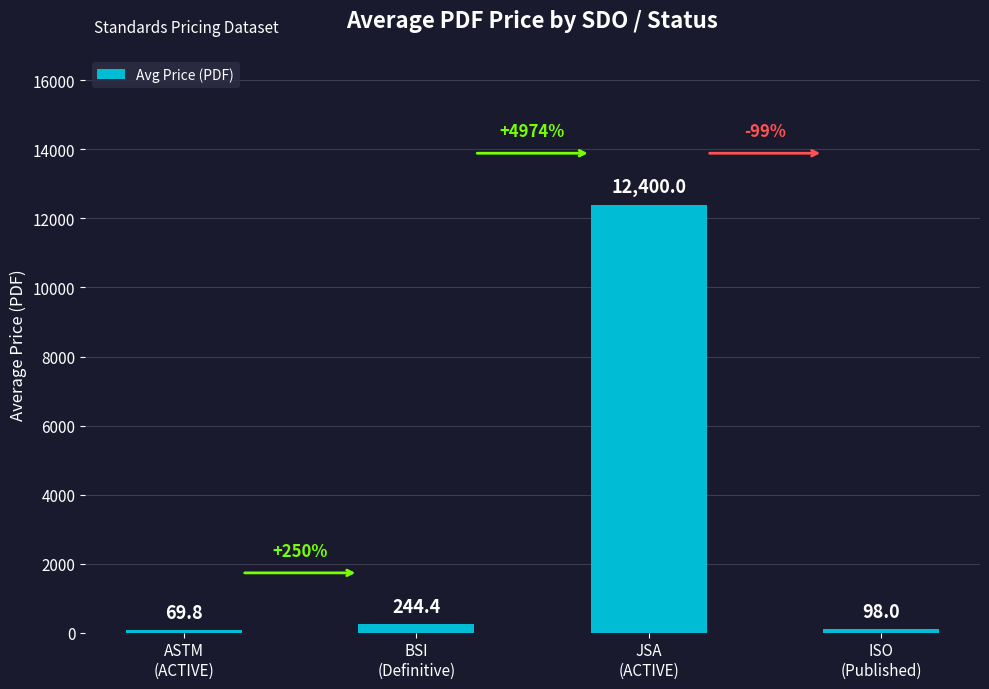

Is it true that the value at BSI
(Definitive) is 244.4?

True